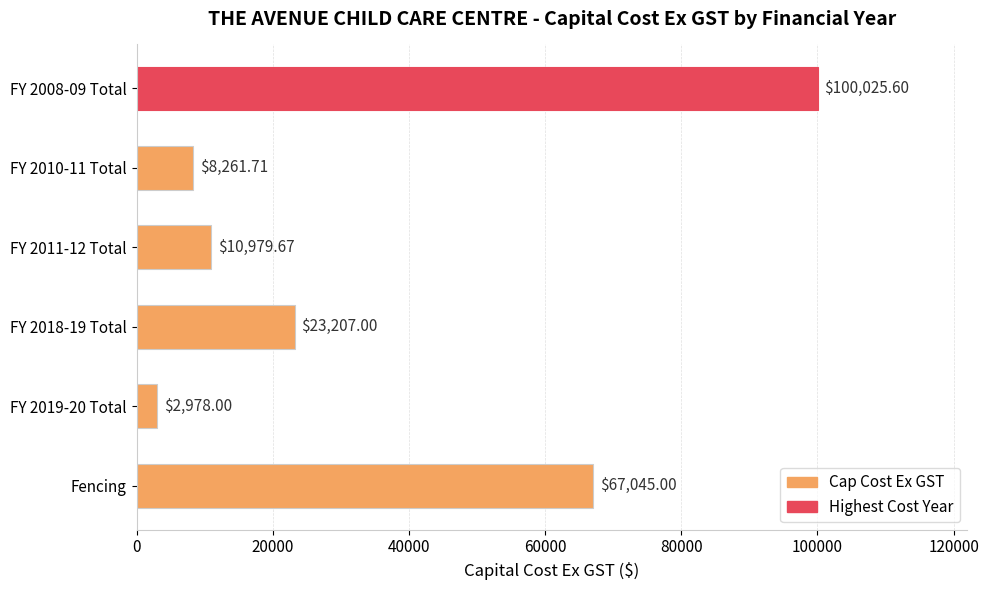

At which label is the value closest to 51501?

Fencing